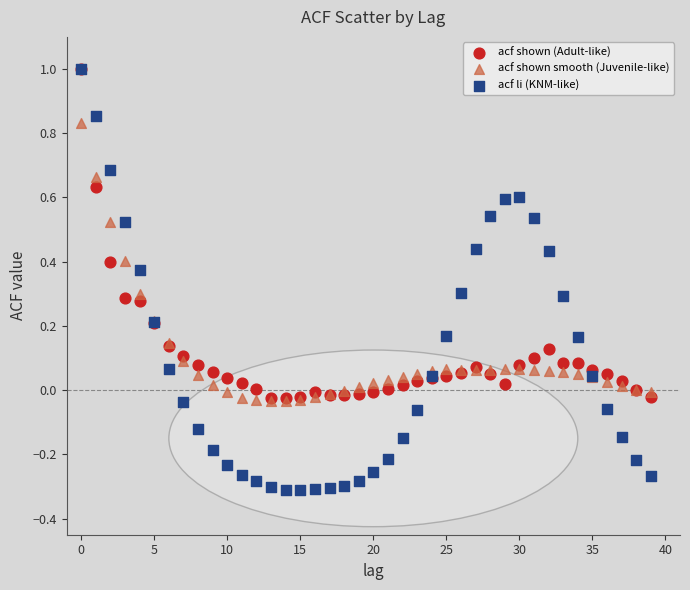

What are all the series names shown in the legend?

acf shown (Adult-like), acf shown smooth (Juvenile-like), acf li (KNM-like)